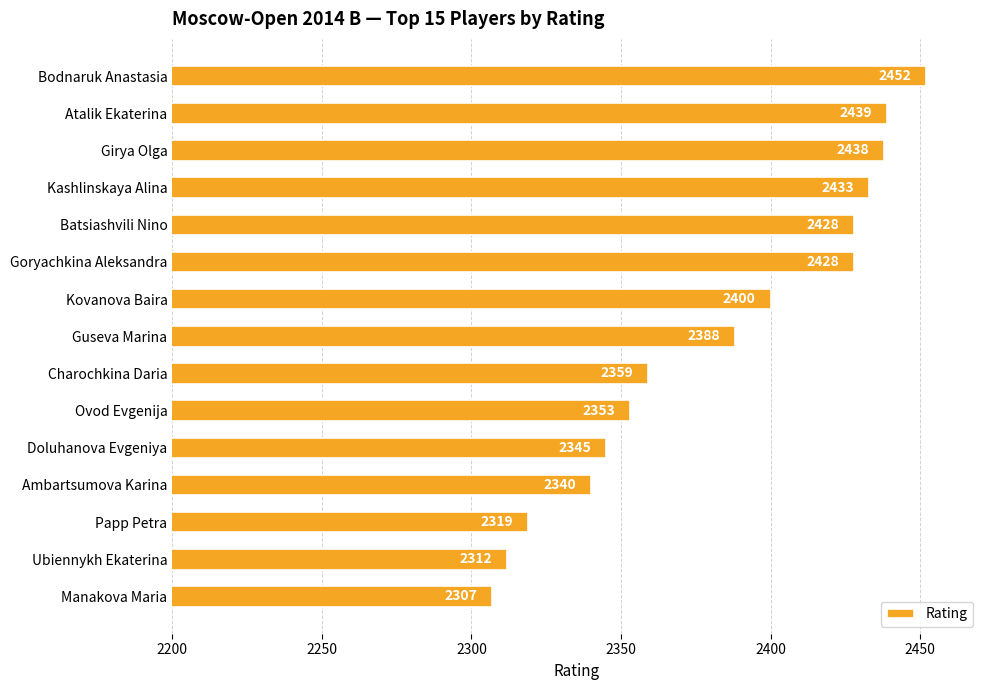

What is the sum of all values?

35741